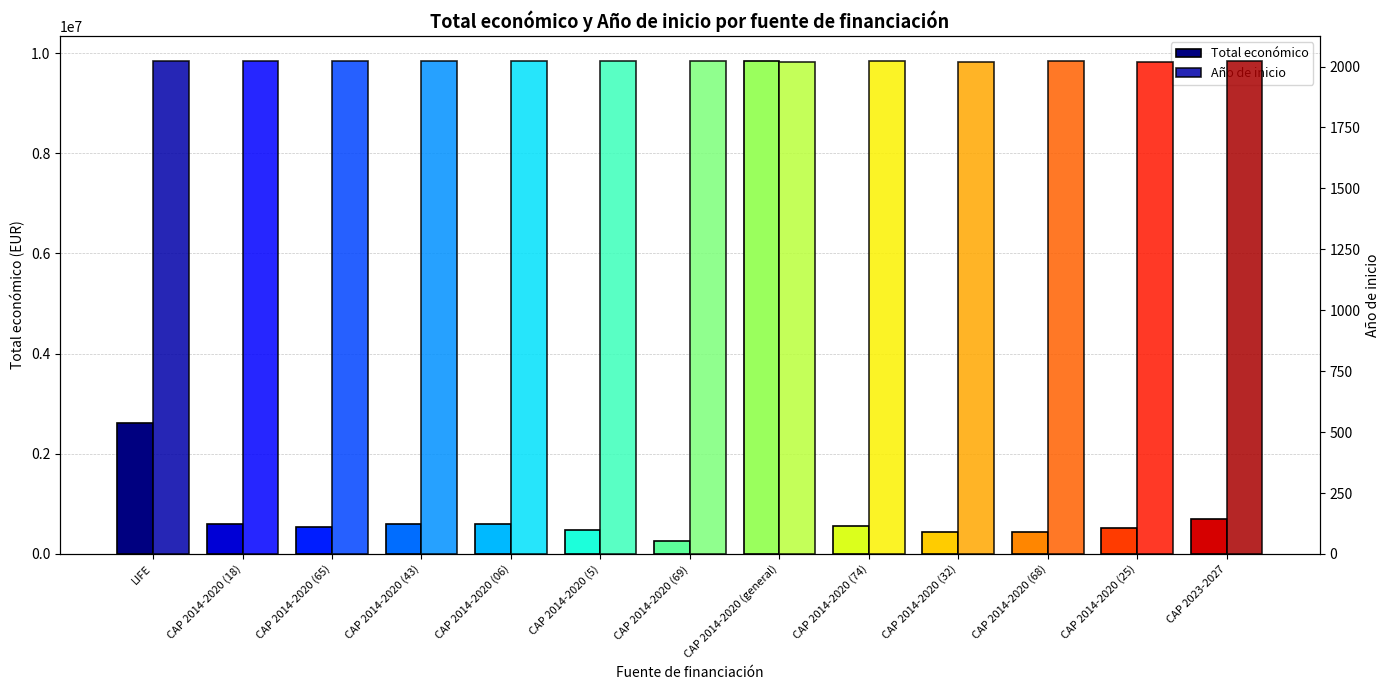

What is the highest value of the Año de inicio series?

2024